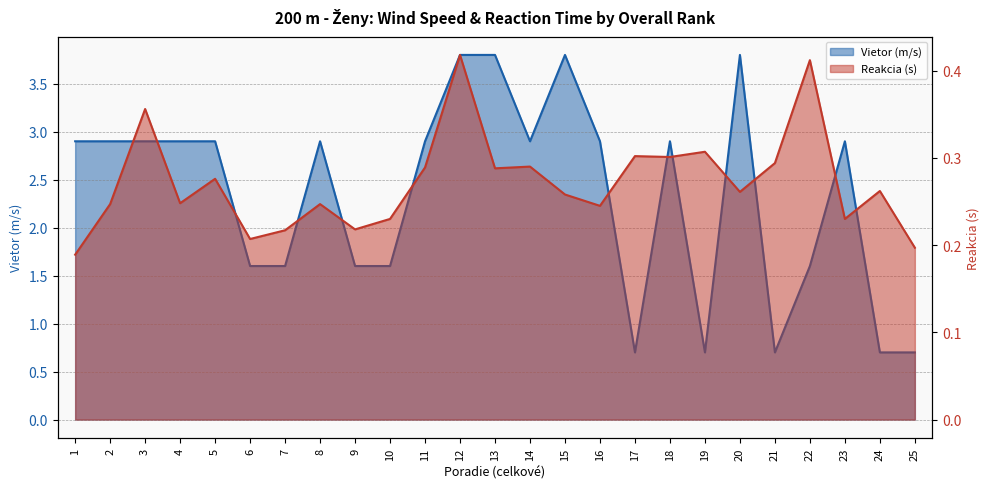

What is the value of the Viewtor point at the 1st from the left?

2.9